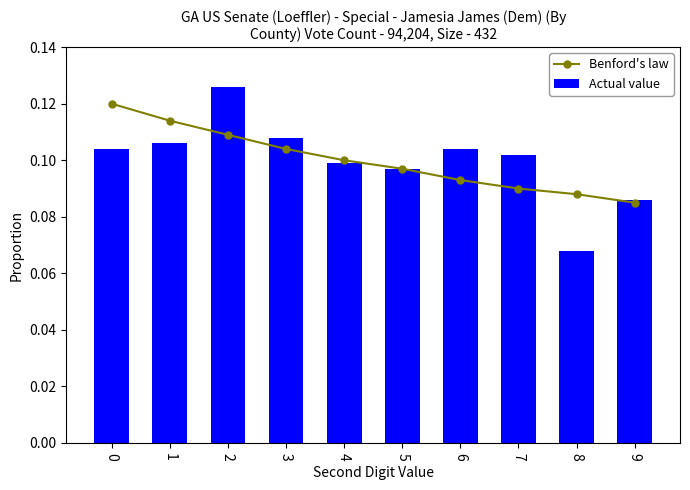

Rank the series by their maximum value, from highest to lowest.

Actual value, Benford's law